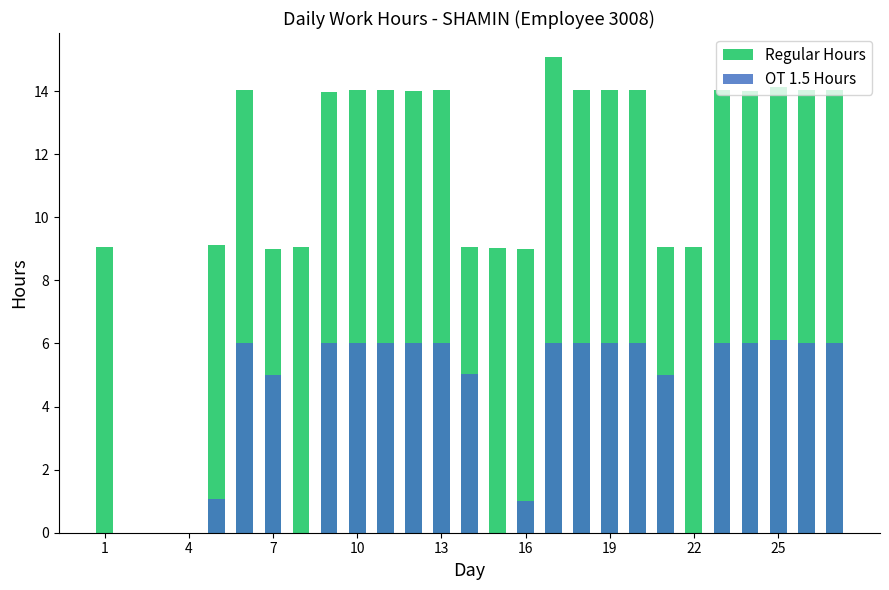

What are all the series names shown in the legend?

Regular Hours, OT 1.5 Hours